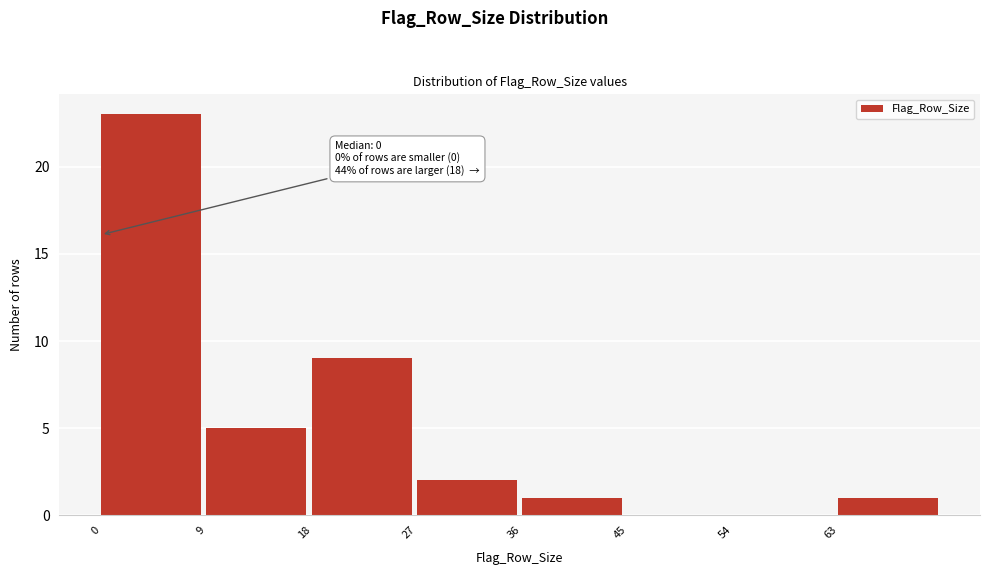

Which range on the x-axis has the tallest bar?

0 to 9